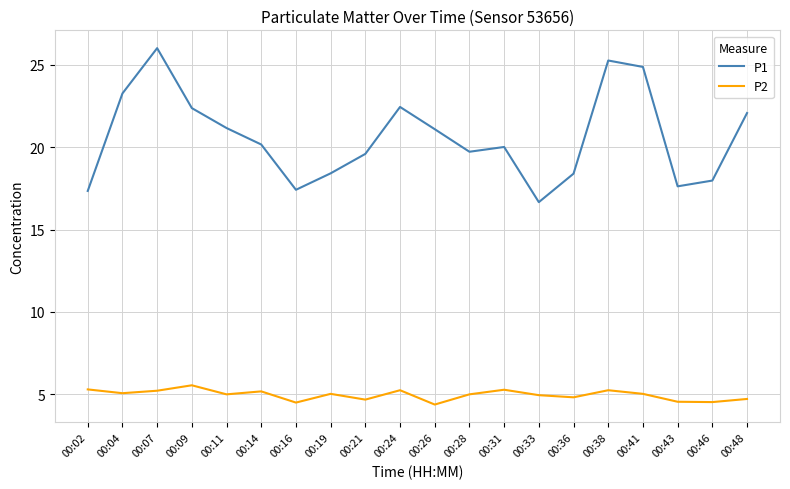

What are all the series names shown in the legend?

P1, P2